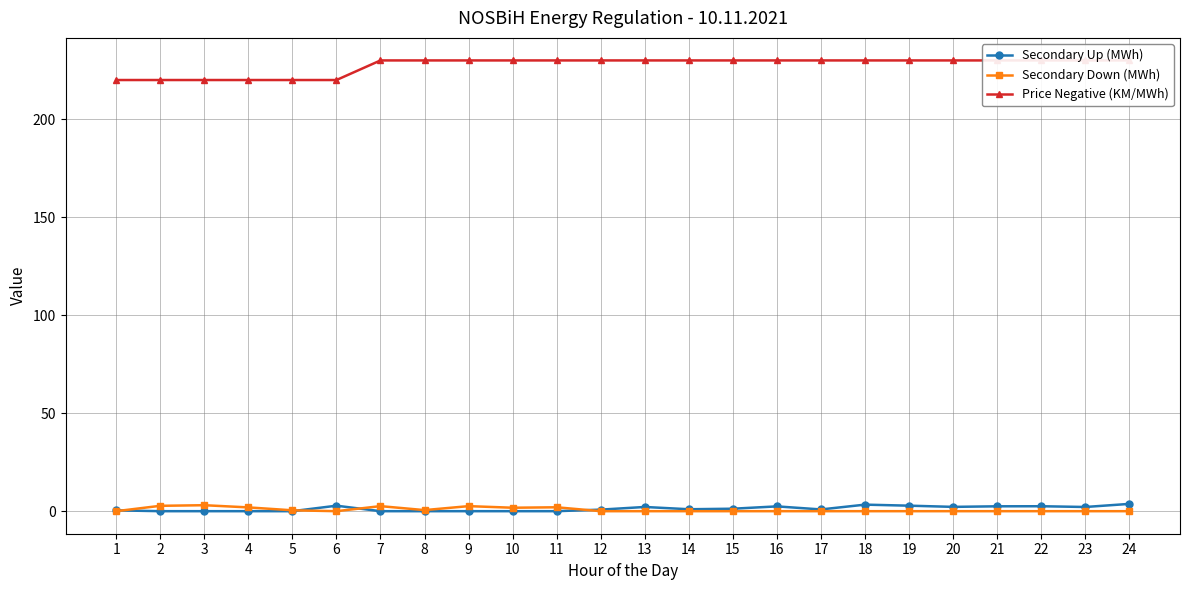

Does the chart have visible grid lines?

Yes